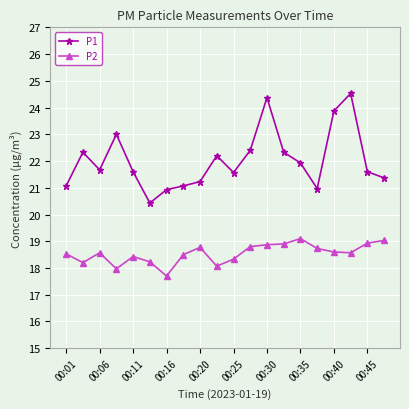

What is the sum of all P2 values?

370.8